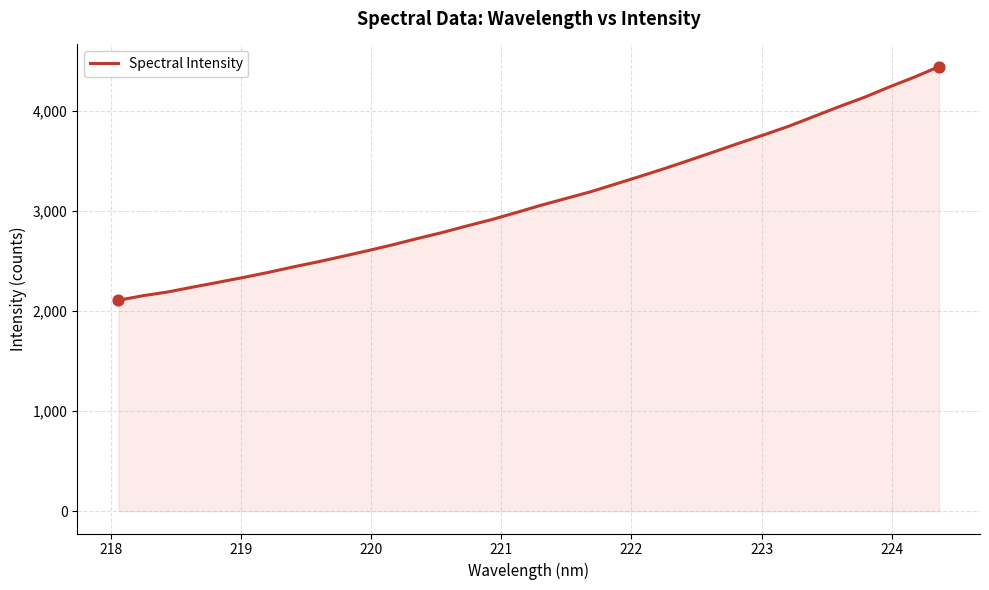

What is the minimum value shown in the chart?

2107.3